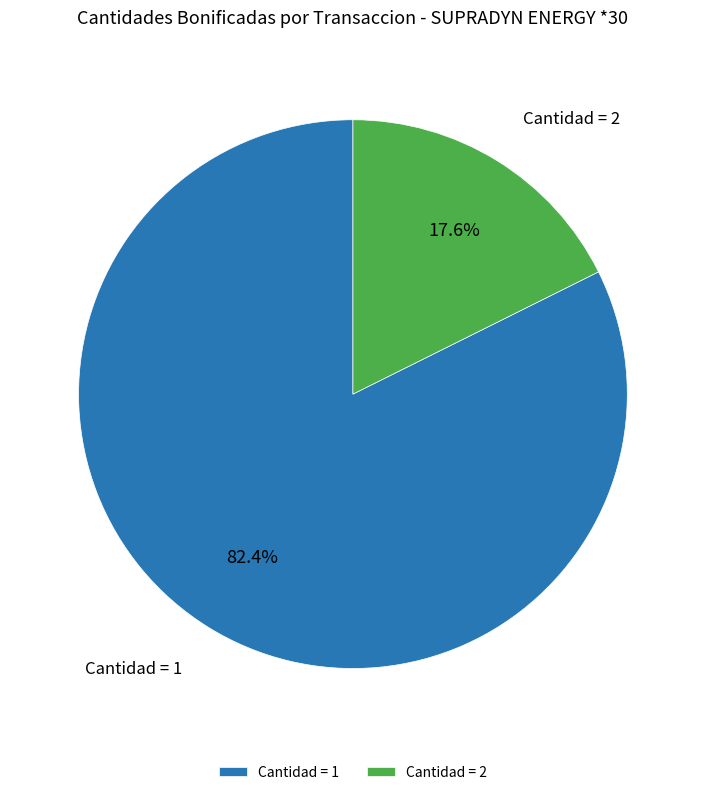

How many slices are in this pie chart?

2